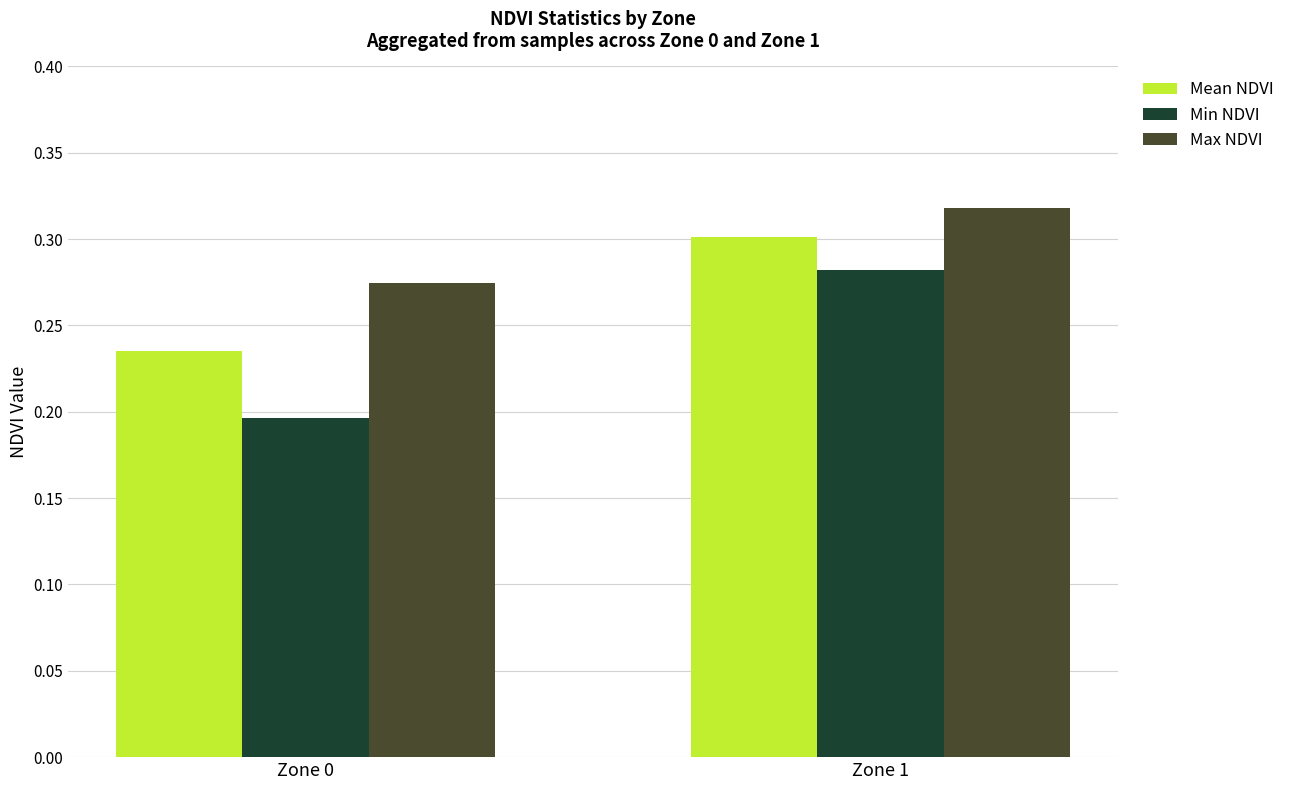

The value of Max NDVI at Zone 0 is 0.4. True or false?

False